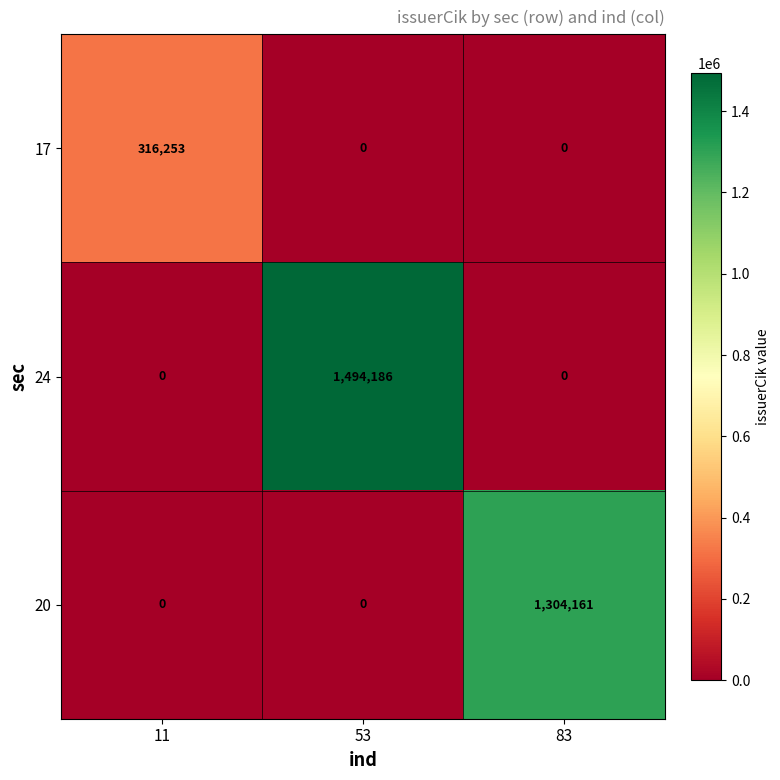

Which series has the widest spread of values?

24